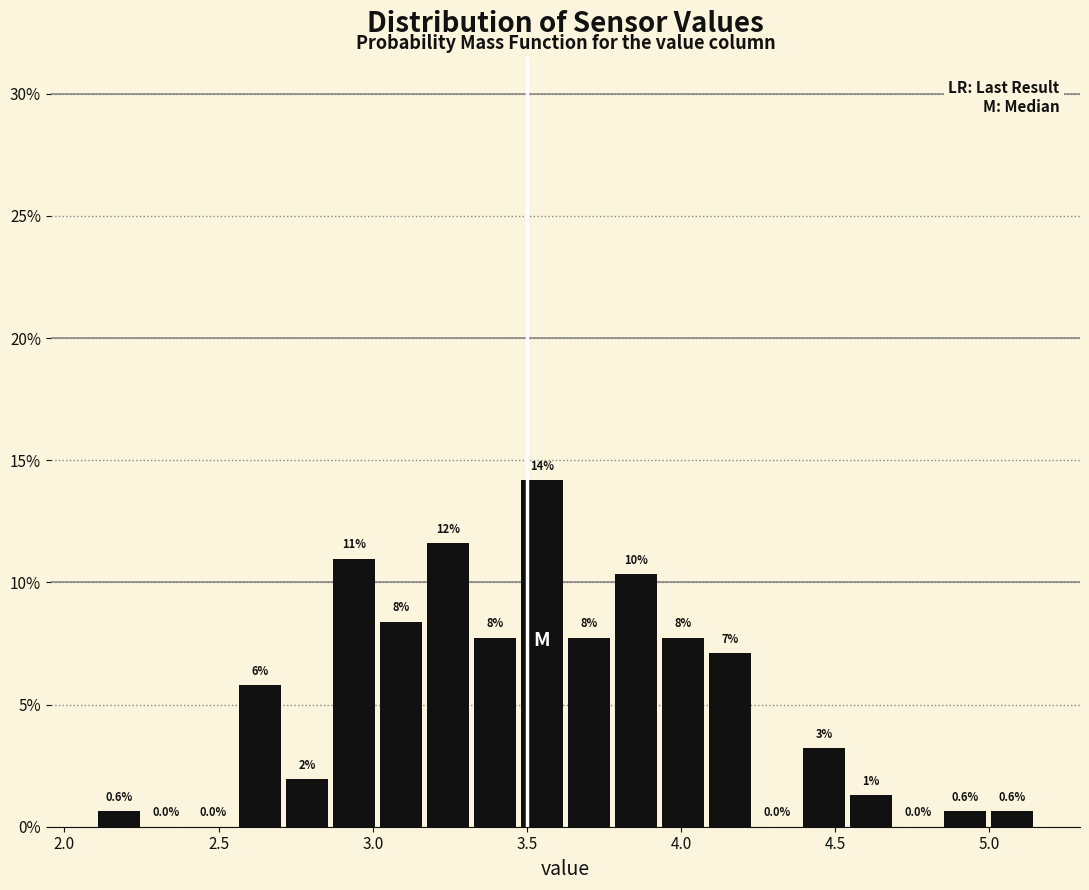

Read against the x-axis, roughly where is the centre of the tallest bar?

3.55